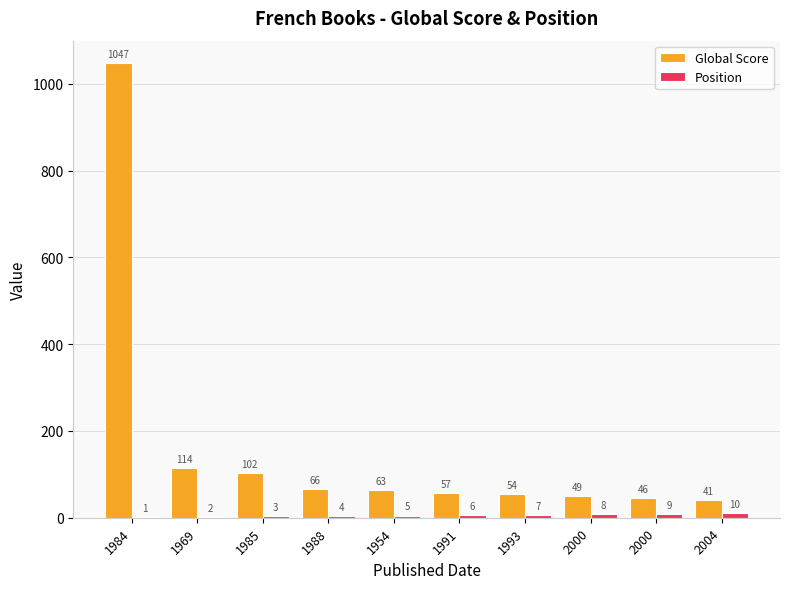

Are the bars grouped side by side (vs. stacked)?

Yes